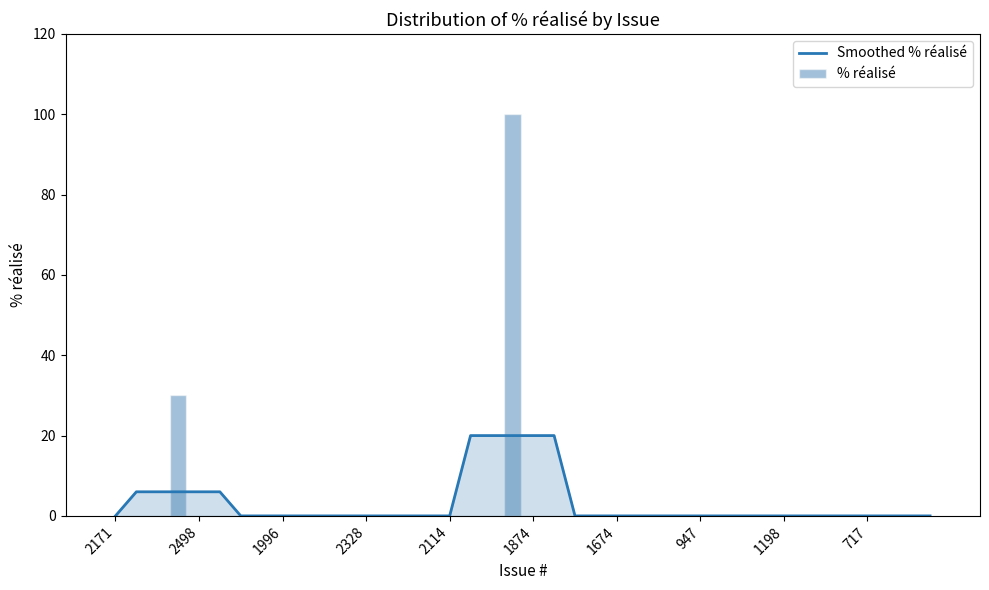

Which series has the largest total across all categories?

Smoothed % réalisé